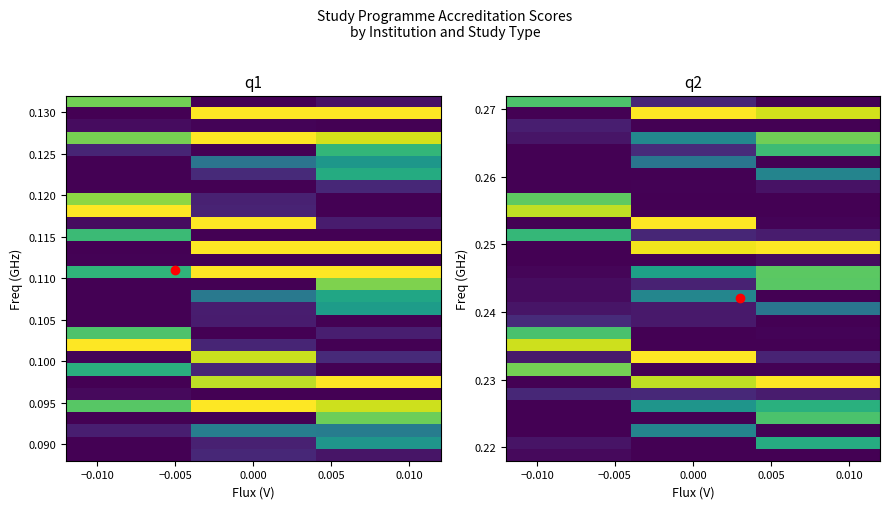

What is the difference between the highest and lowest values at 0.000?

4.0